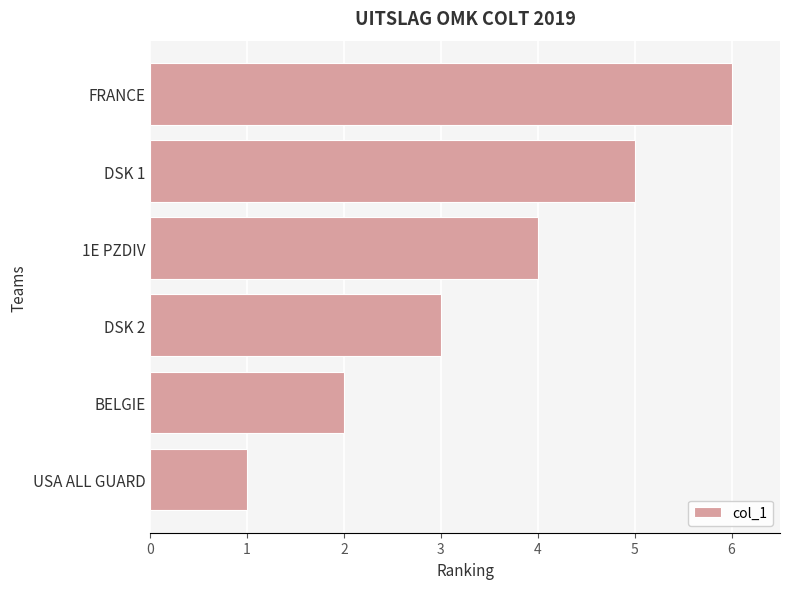

What is the approximate value at FRANCE?

6